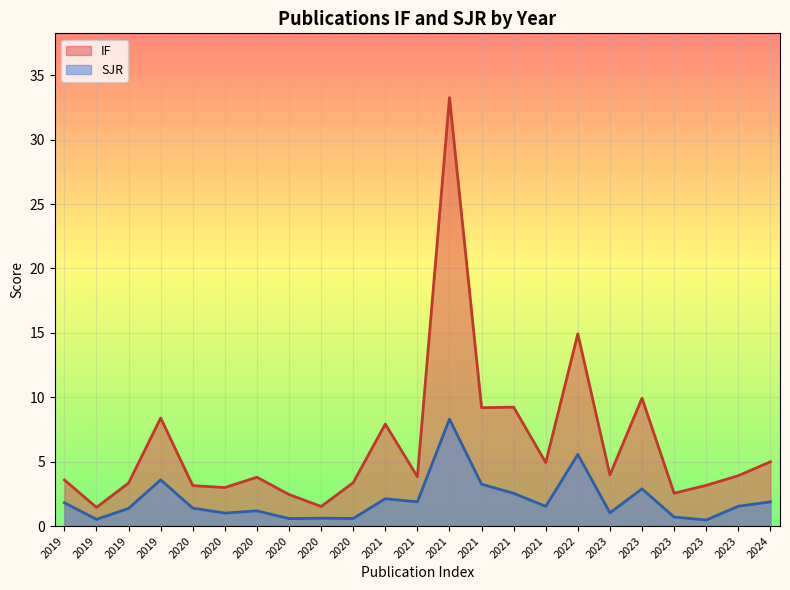

Rank the series at 2023 from highest to lowest value.

IF, SJR